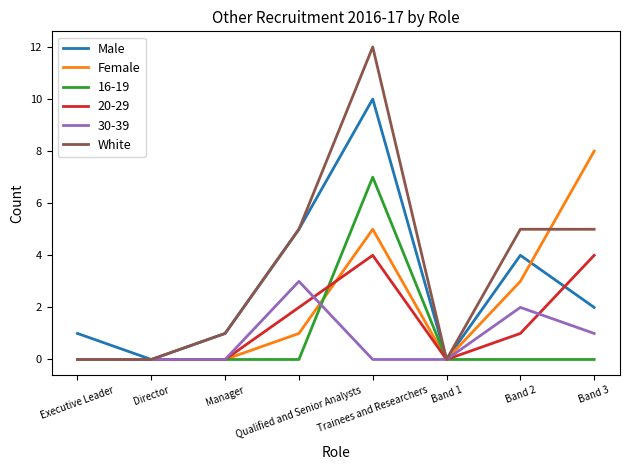

Is it true that Male equals 3 at Qualified and Senior Analysts?

False